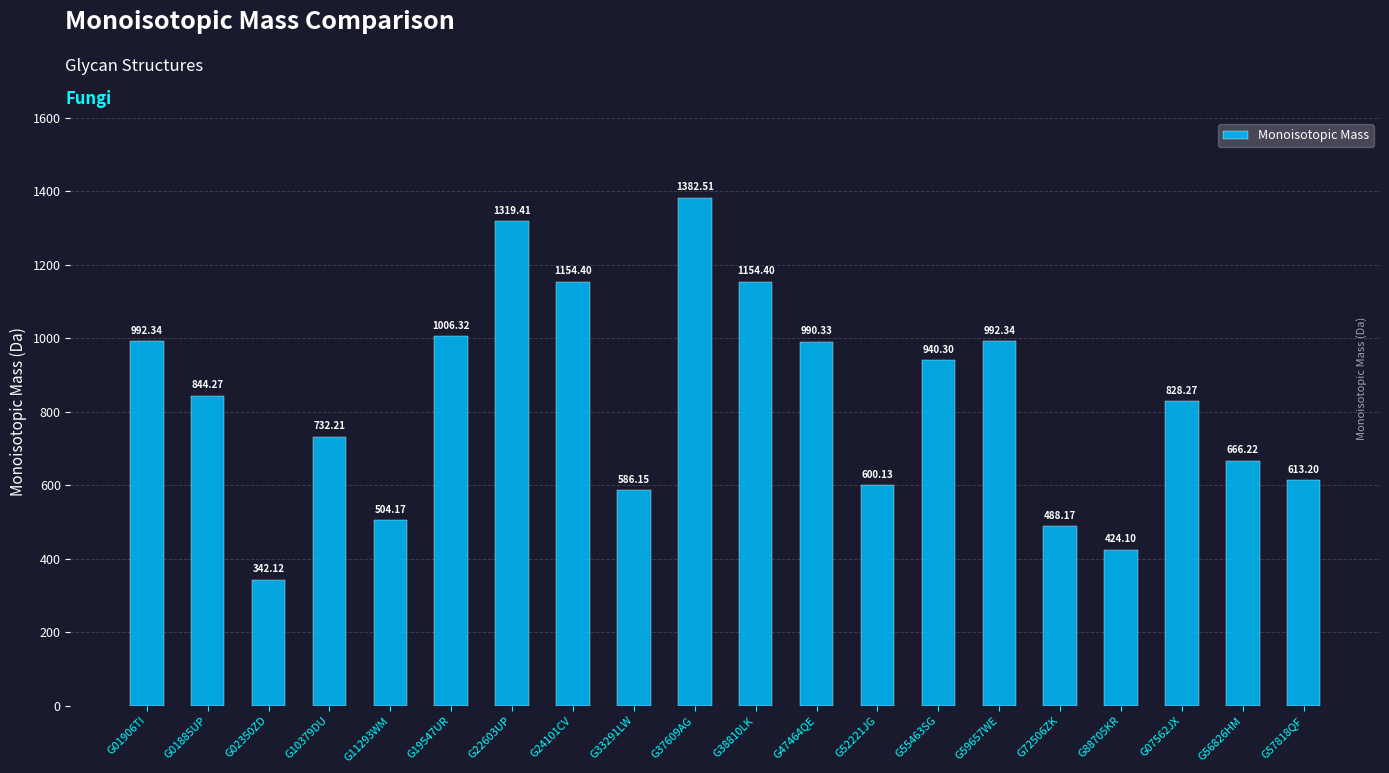

The chart shows a value of 613.2 at G57818QF. True or false?

True